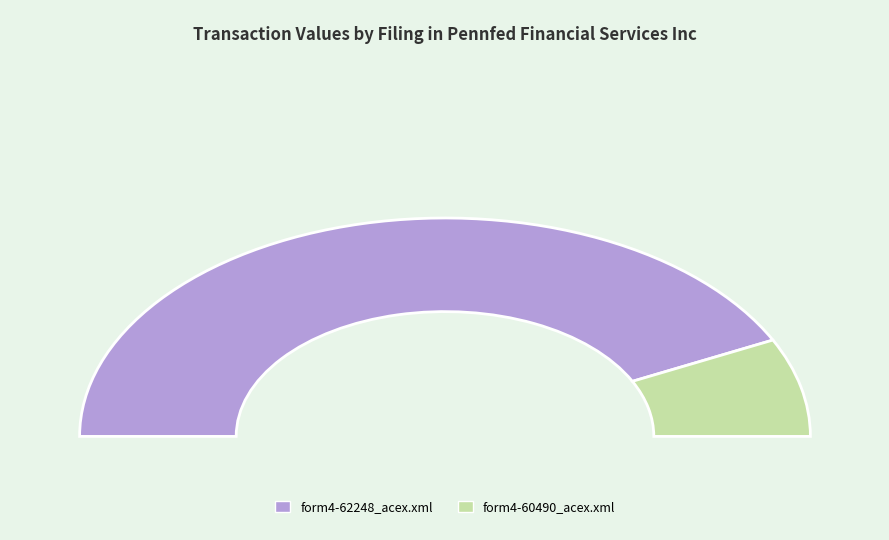

Is there a majority slice in this chart?

Yes